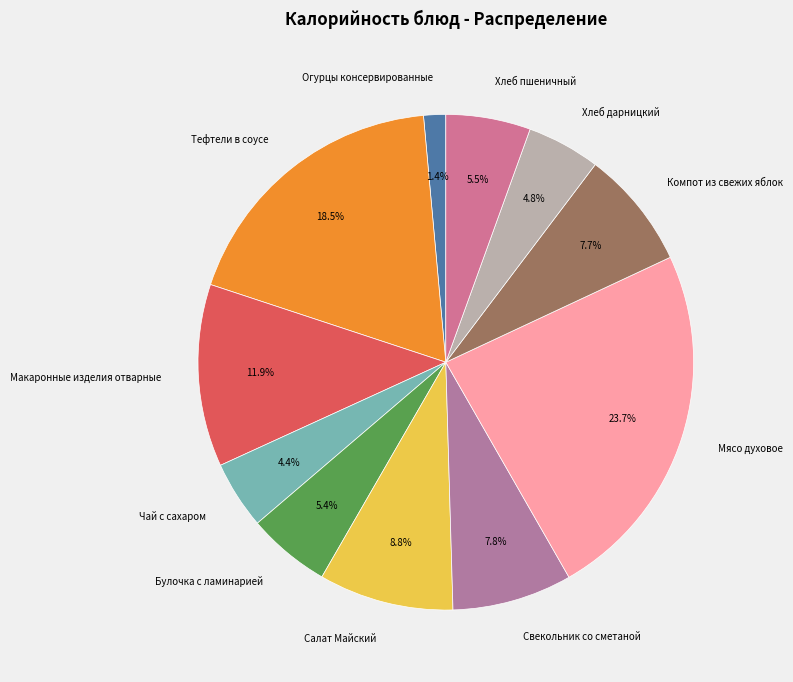

Approximately how many times larger is the value at Макаронные изделия отварные compared to Салат Майский?

1.4